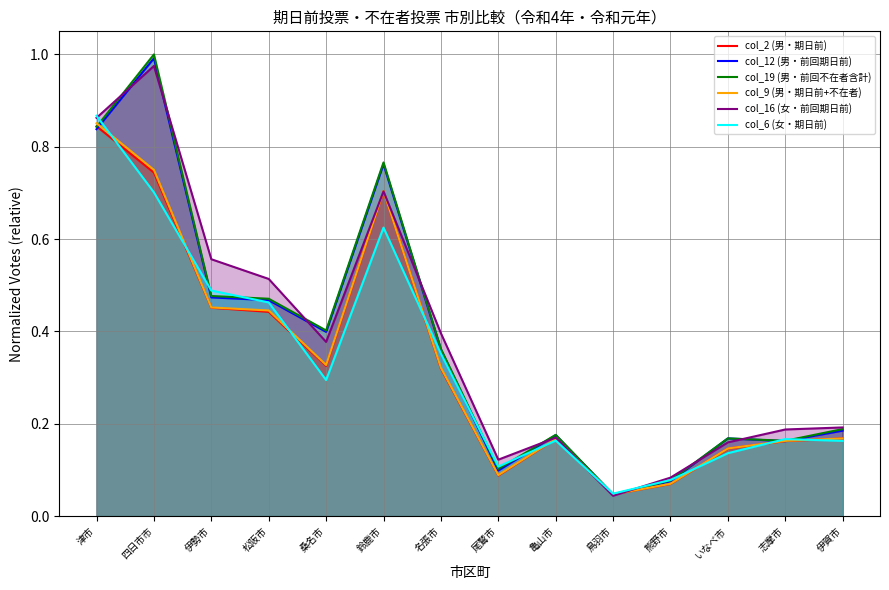

What is the difference between the maximum and minimum values in the col_12 (男・前回期日前) series?

0.9